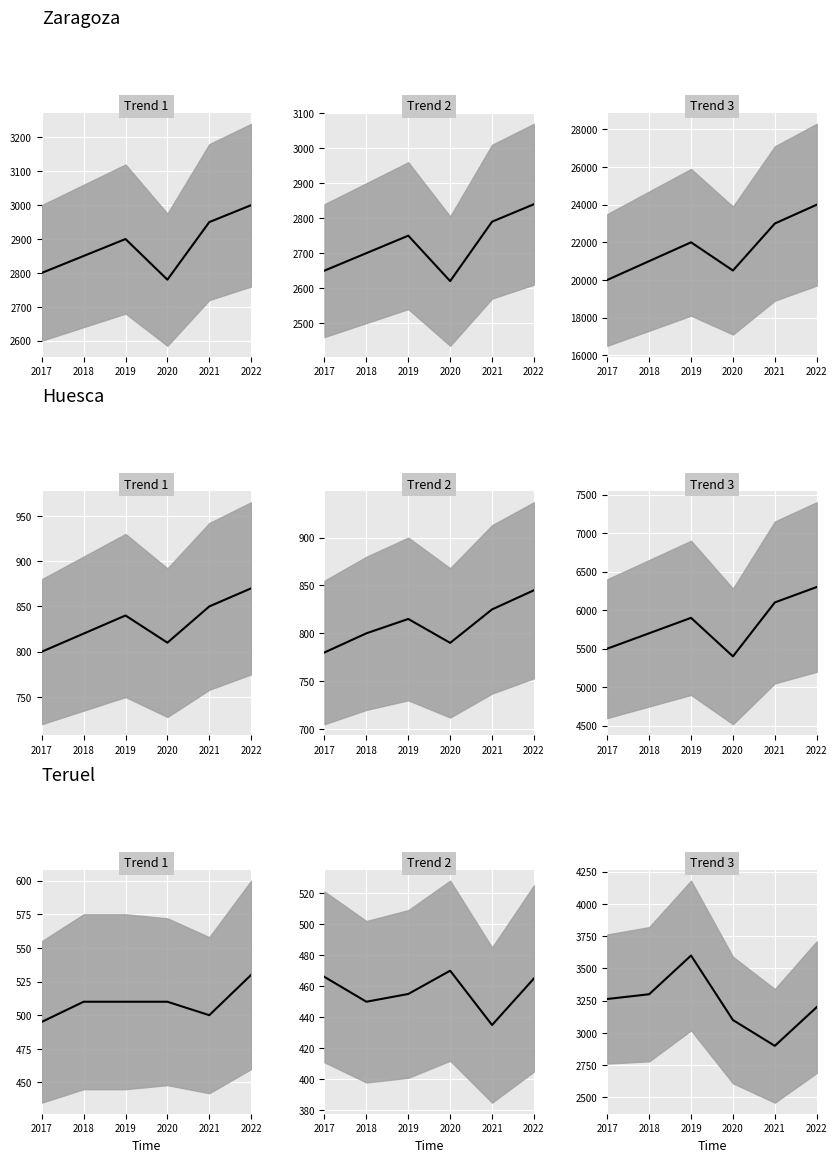

What is the value of the PLAZAS_MATRICULADAS_mean point at the 3rd from the left?

455